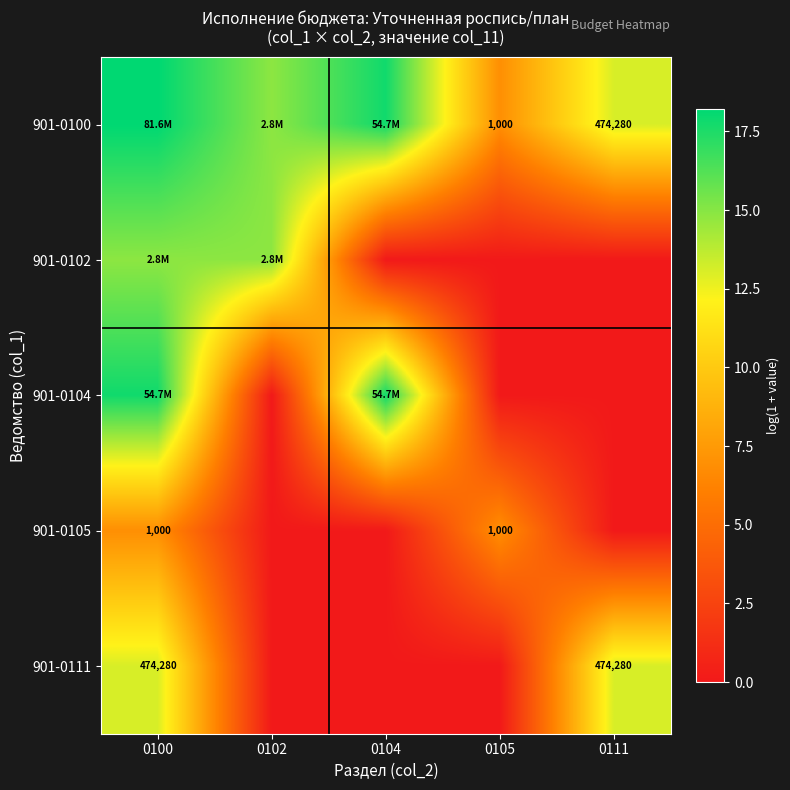

What is the total value across all series at 0104?

35.6